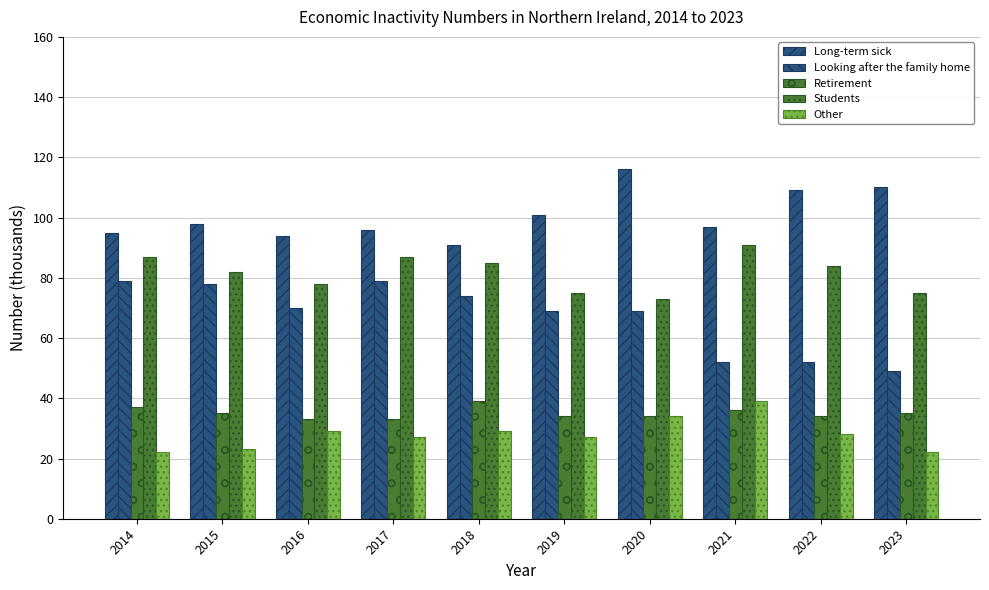

Where is Students nearest to the value 82?

2015